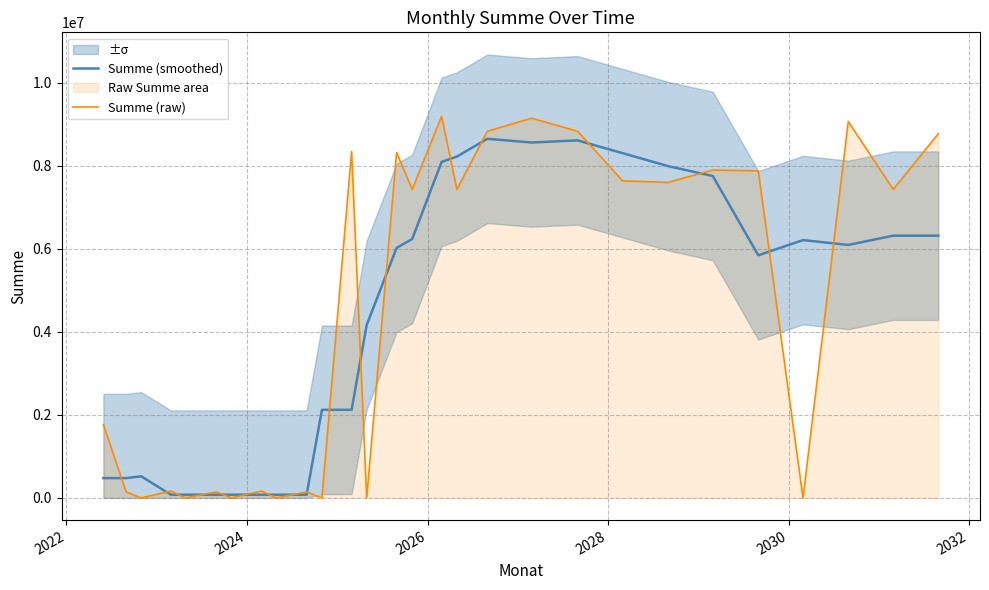

True or false: Summe (smoothed) has a value of 146434.7 at 2022.

False